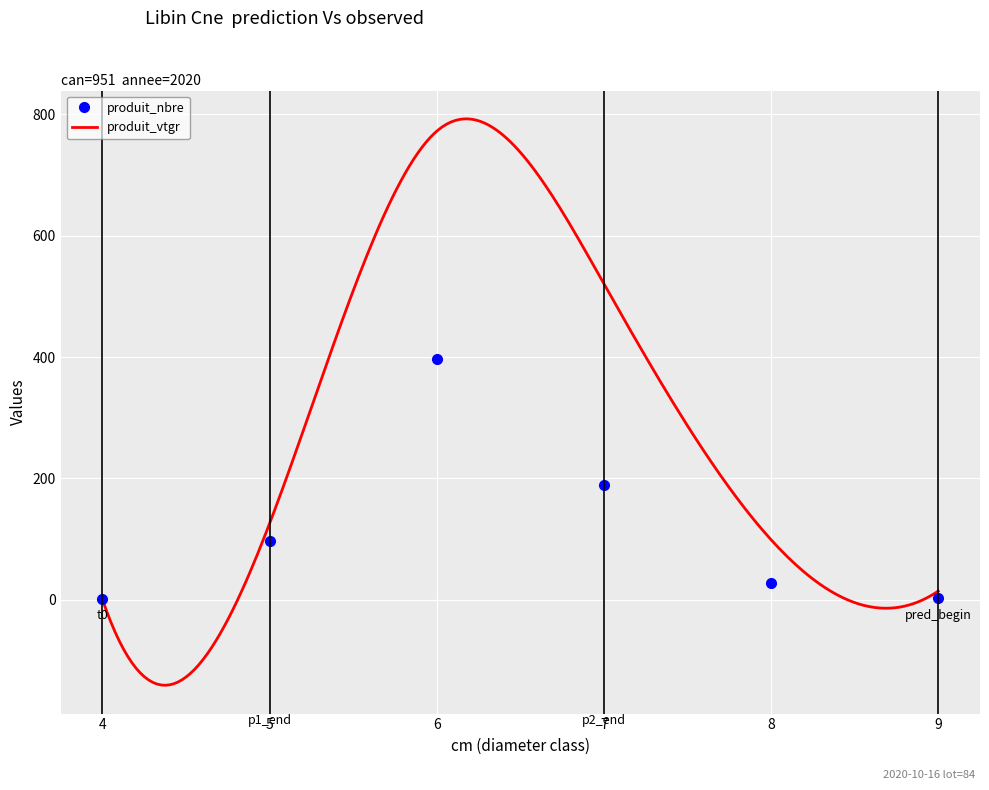

The produit_nbre series shows 56.2 at 7. True or false?

False